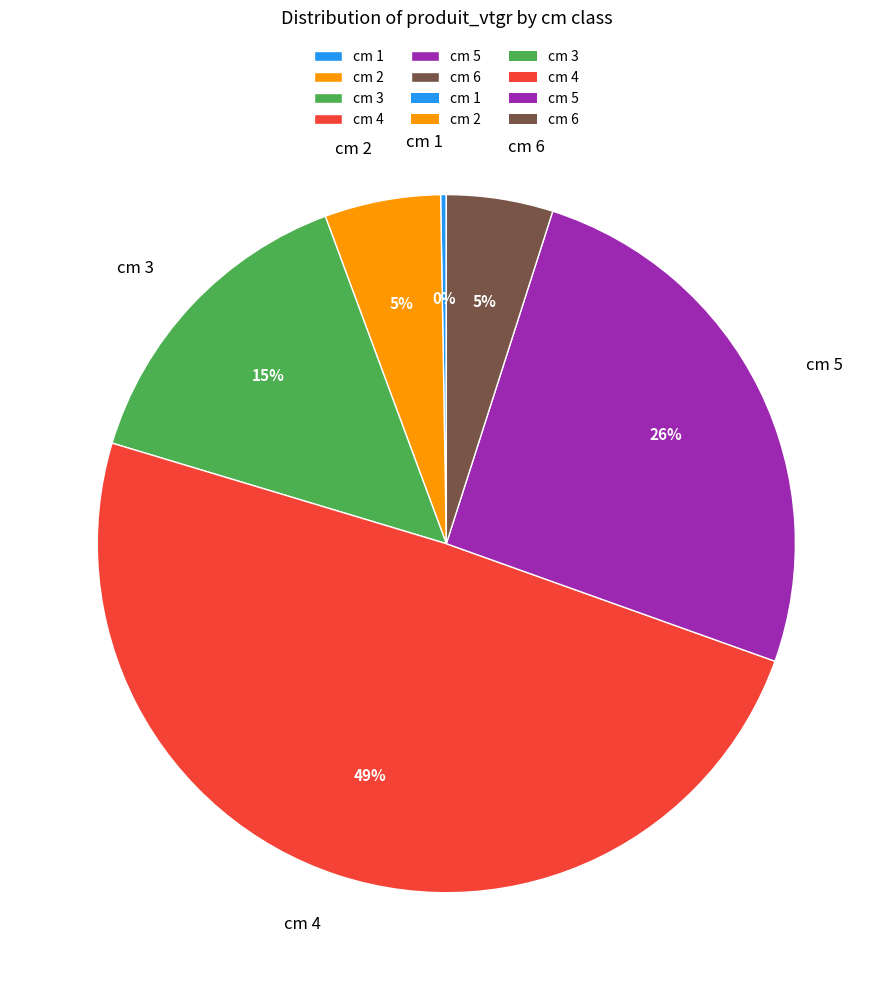

What percentage is the cm 4 slice, to the nearest percent?

49%